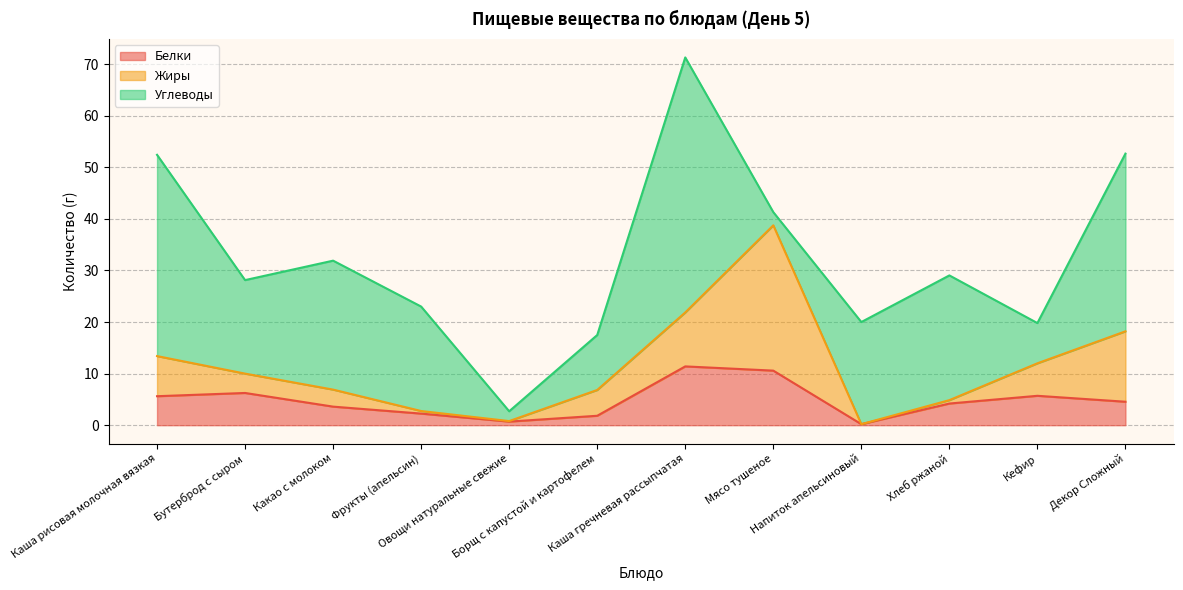

At which label does Белки first exceed 4?

Каша рисовая молочная вязкая